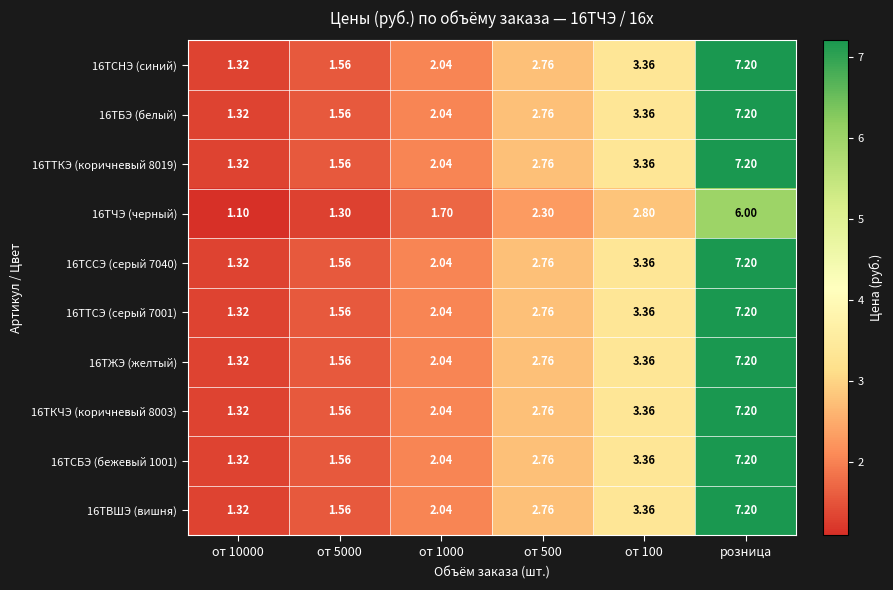

Which category has the highest value in the 16ТБЭ (белый) series?

розница